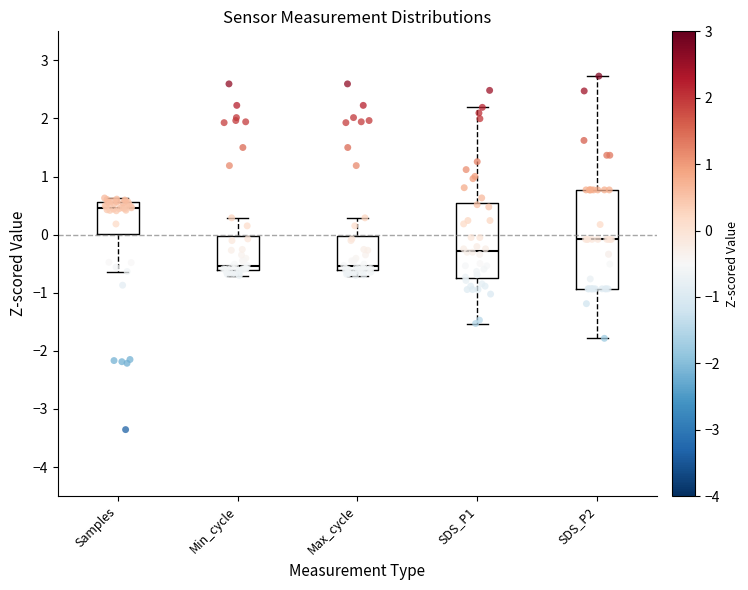

Where is the lower edge of the box for SDS_P1 on the y-axis? The values are not printed on the chart, so give them approximately, as read against the axis.

-0.7